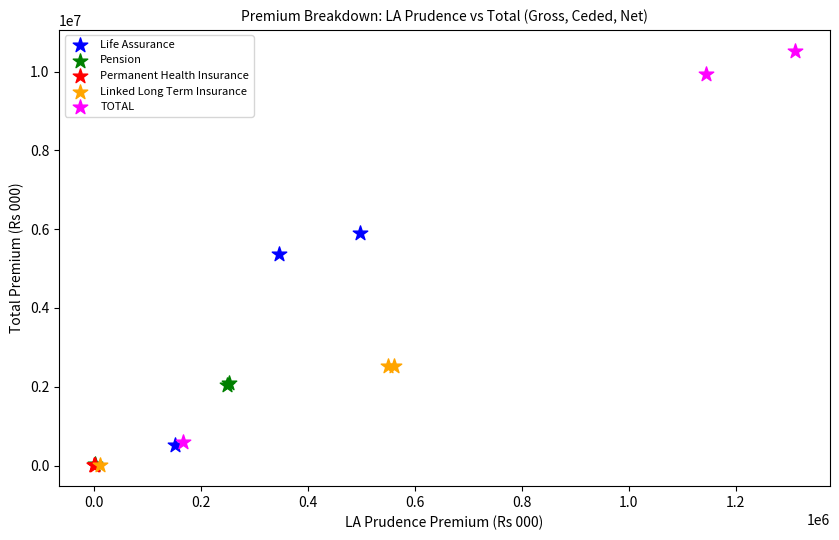

Which series has the largest Y range (max minus min)?

TOTAL